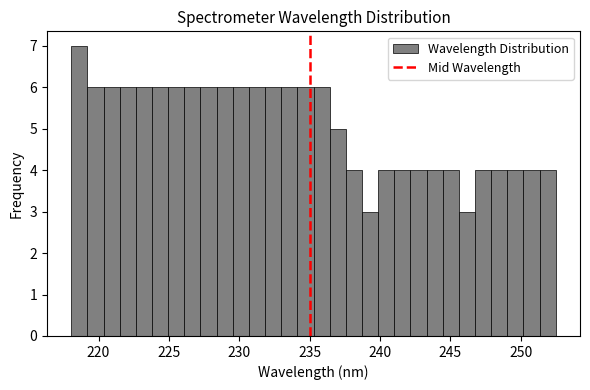

Around what value on the x-axis is the tallest bar? Give the approximate position of its centre, as read against the axis.

218.5